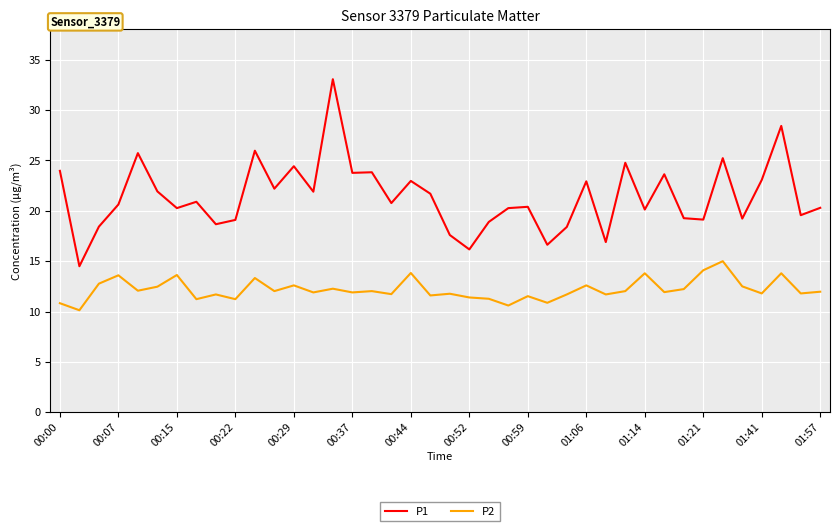

What is the maximum value for P1?

33.1